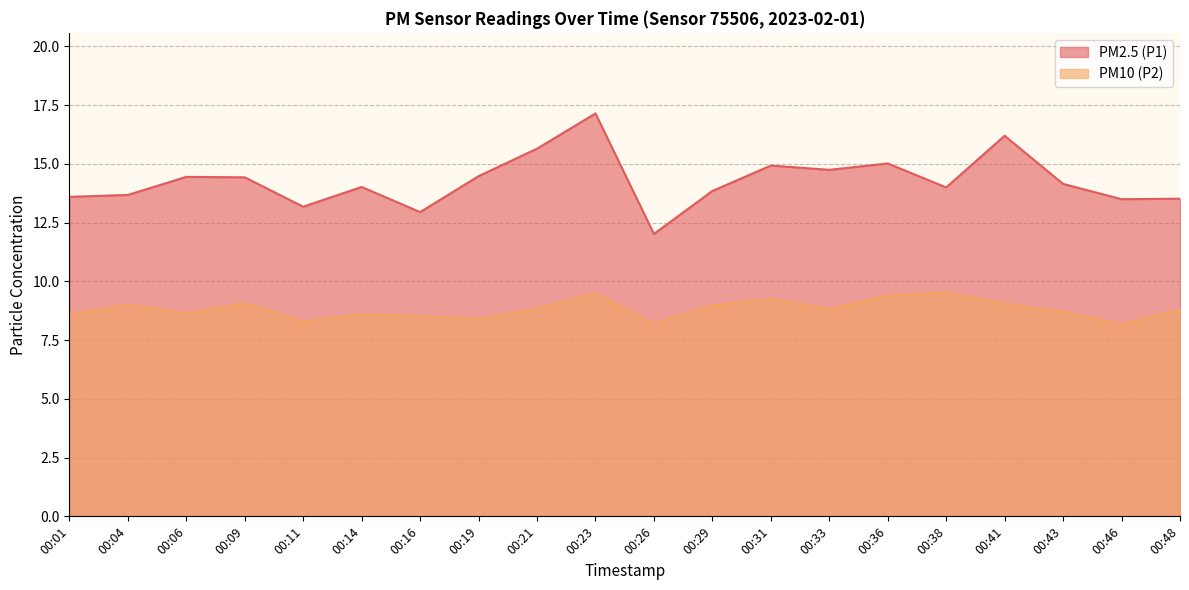

Reading left to right, list all the values displayed in this chart.

PM2.5 (P1): 13.6	13.7	14.4	14.4	13.2	14.0	12.9	14.5	15.7	17.1	12.0	13.8	14.9	14.8	15.0	14.0	16.2	14.2	13.5	13.5
PM10 (P2): 8.6	9.0	8.7	9.1	8.3	8.6	8.5	8.4	8.8	9.5	8.2	9.0	9.2	8.8	9.4	9.5	9.1	8.7	8.2	8.8